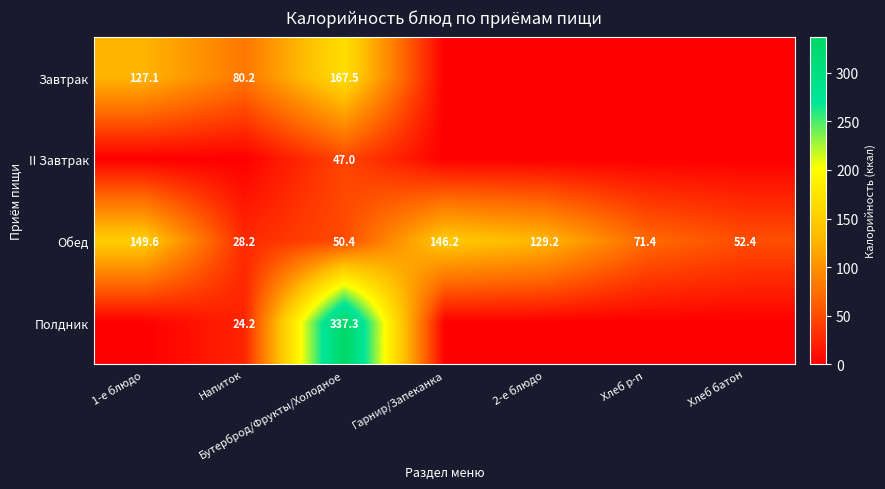

The Обед series shows 31.3 at Бутерброд/Фрукты/Холодное. True or false?

False